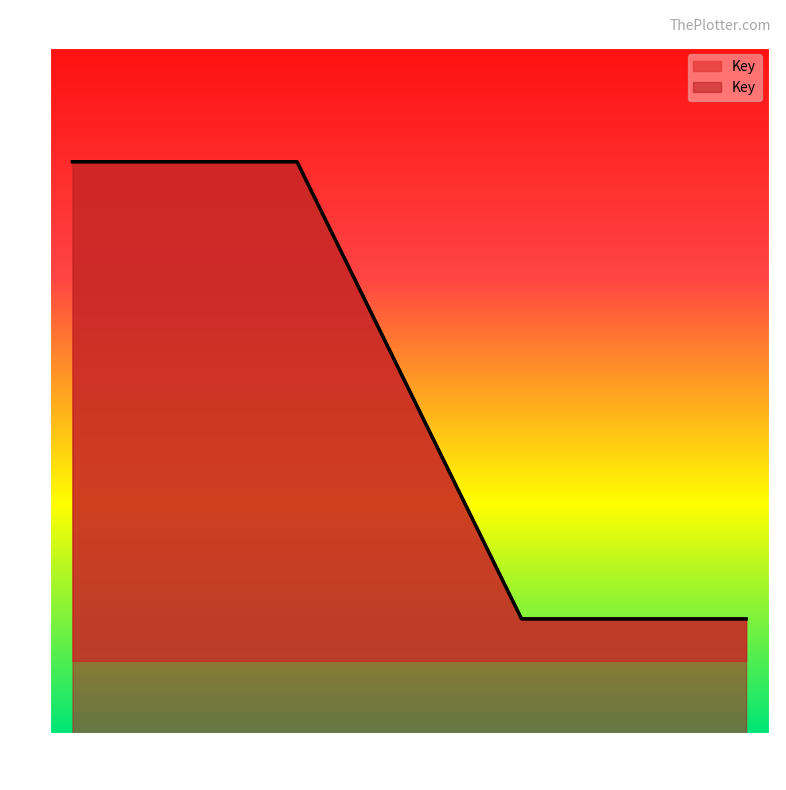

Reading left to right, extract all data points from this chart.

451562439	451562439	38062724	38062724